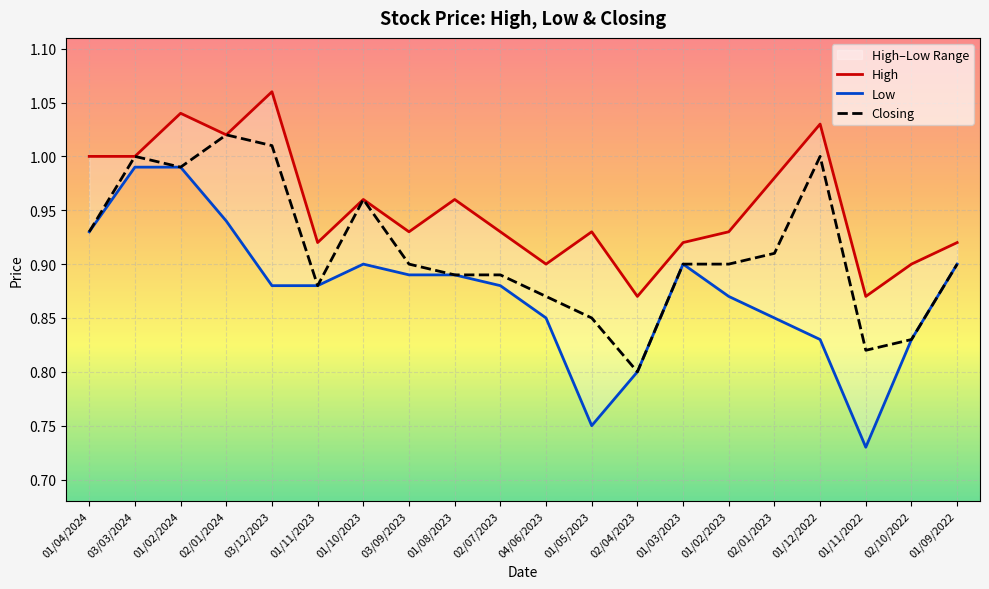

True or false: Closing has more than 2 points higher than both neighbors.

True